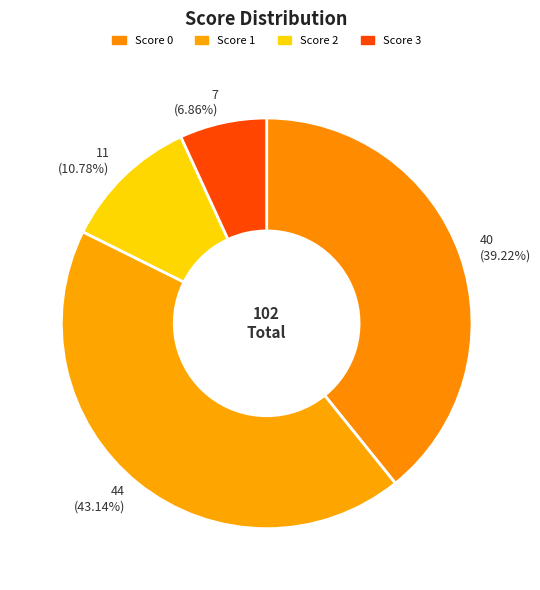

Approximately how many times larger is the value at 7 (6.86%) compared to 11 (10.78%)?

0.6